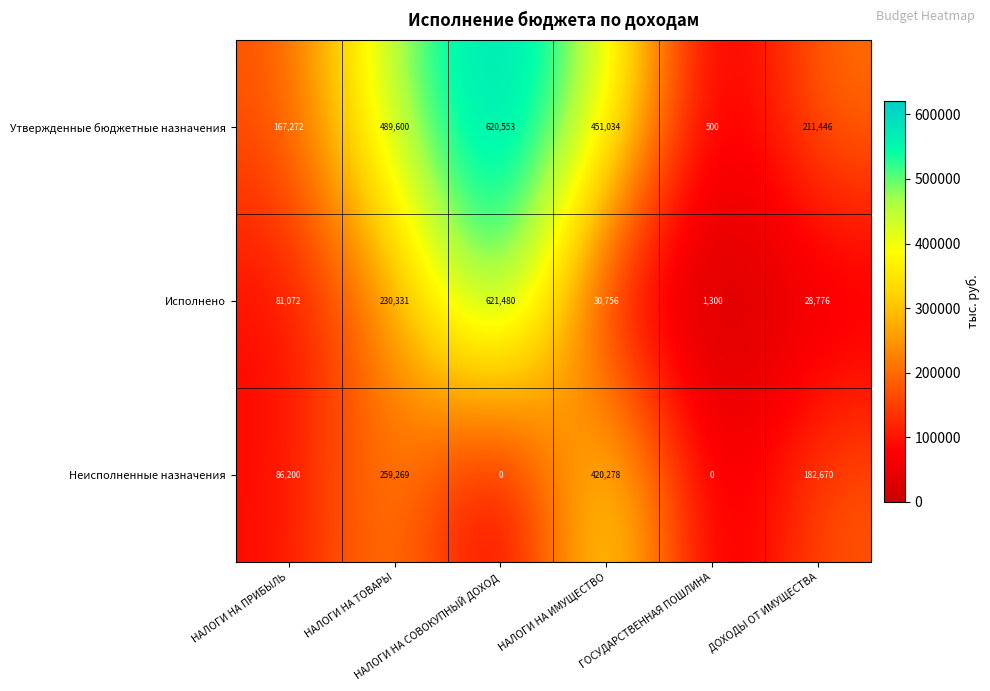

At which category does the chart reach its peak across all series?

НАЛОГИ НА СОВОКУПНЫЙ ДОХОД